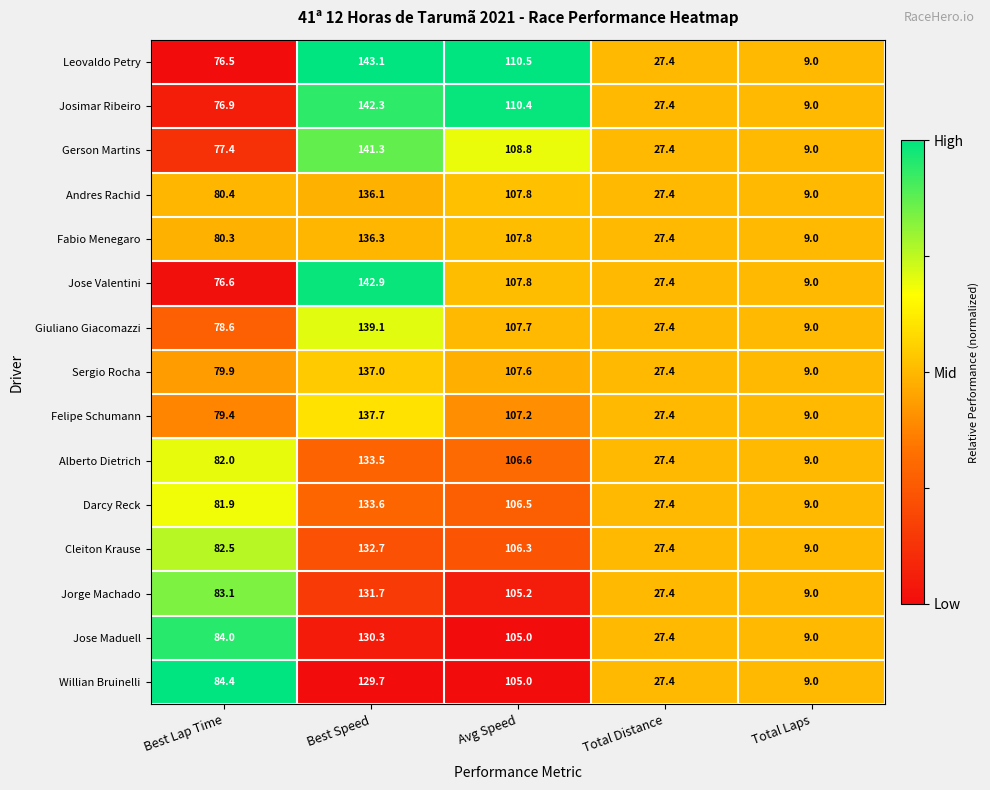

What is the total value across all series at Best Speed?

2047.3